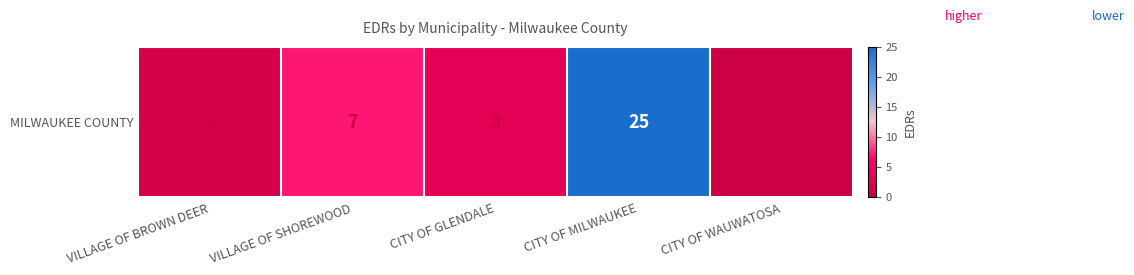

True or false: the data shows 1 at VILLAGE OF BROWN DEER.

True